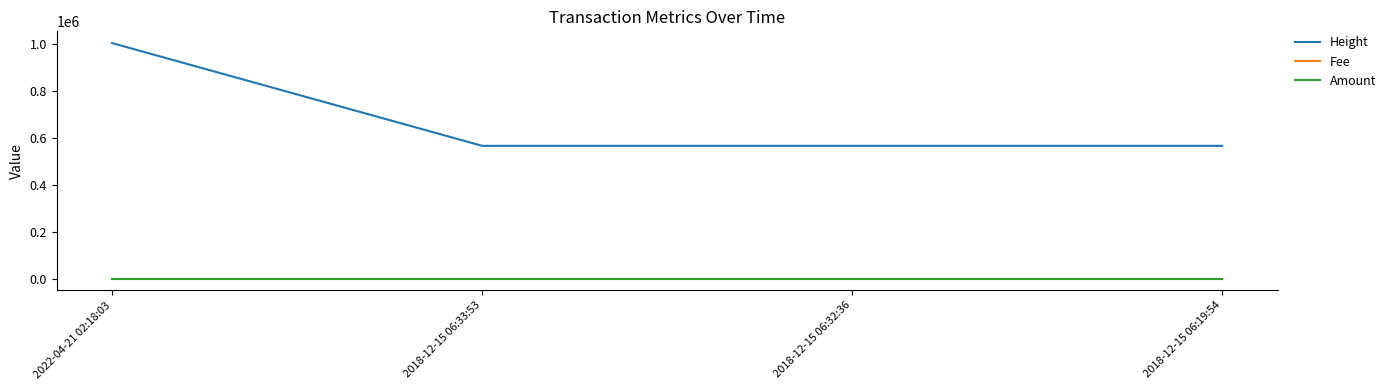

True or false: Fee and Height cross at least once.

False